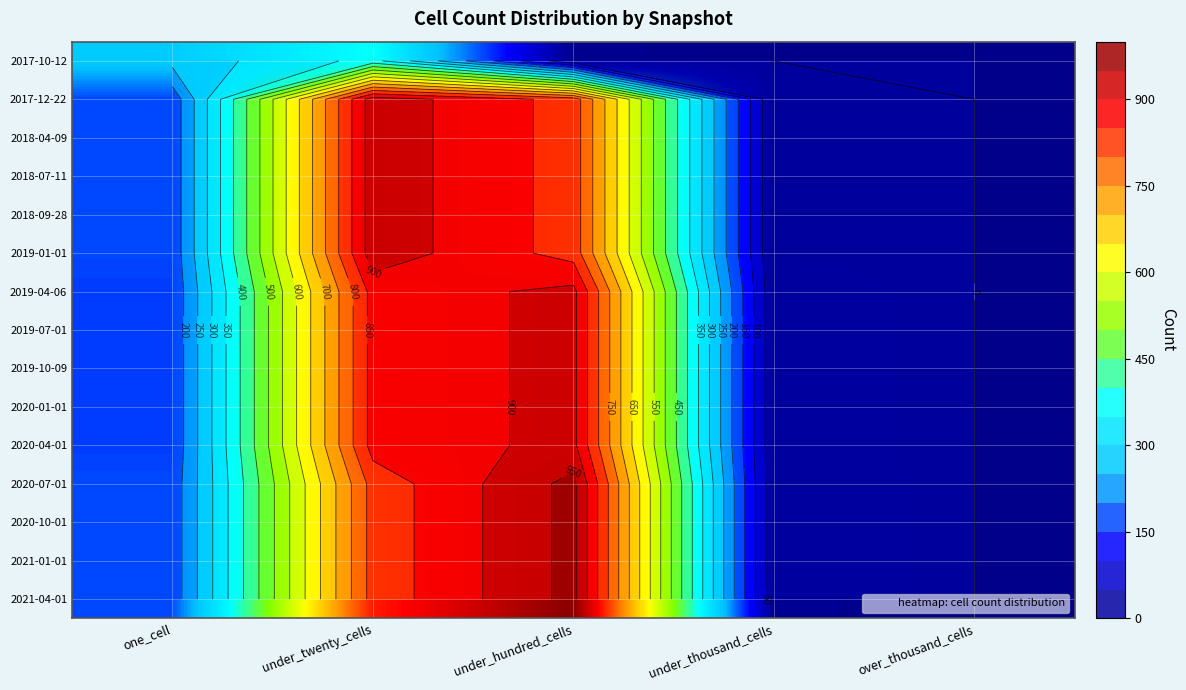

Which series changed the most between under_thousand_cells and over_thousand_cells?

2020-07-01